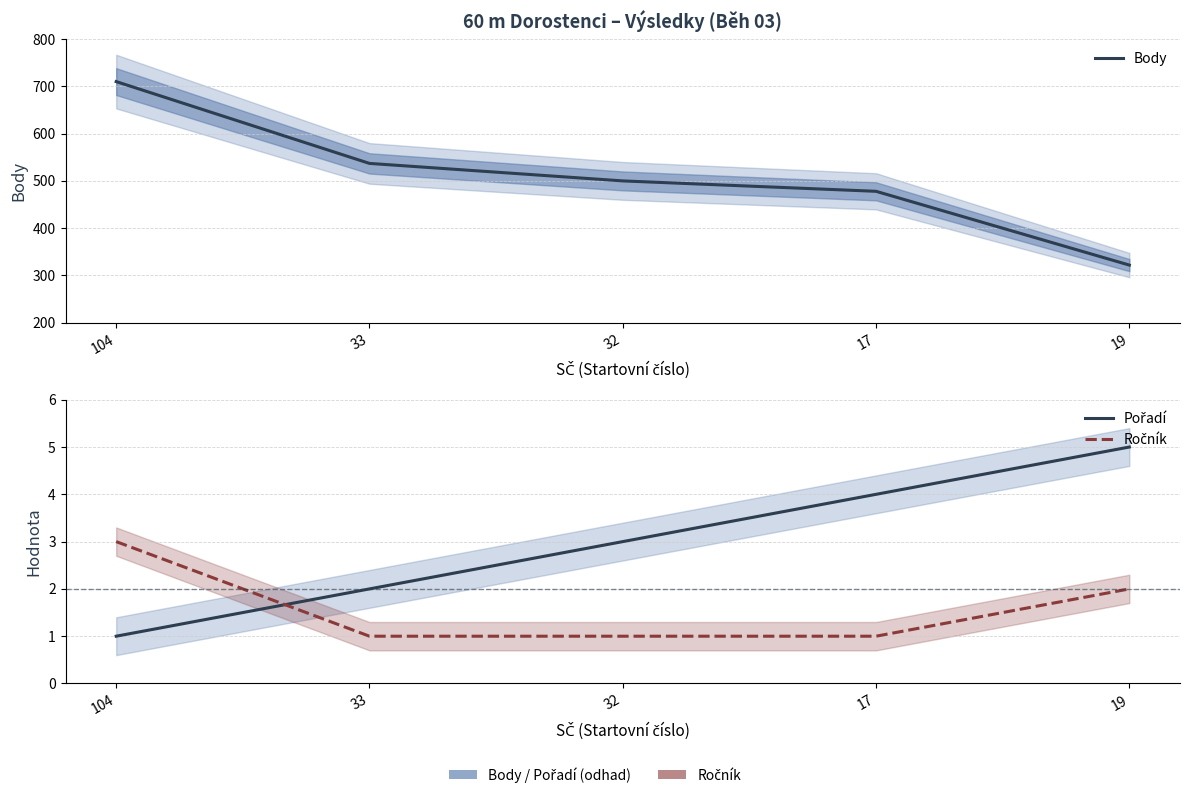

Which category has the lowest value across all series?

104